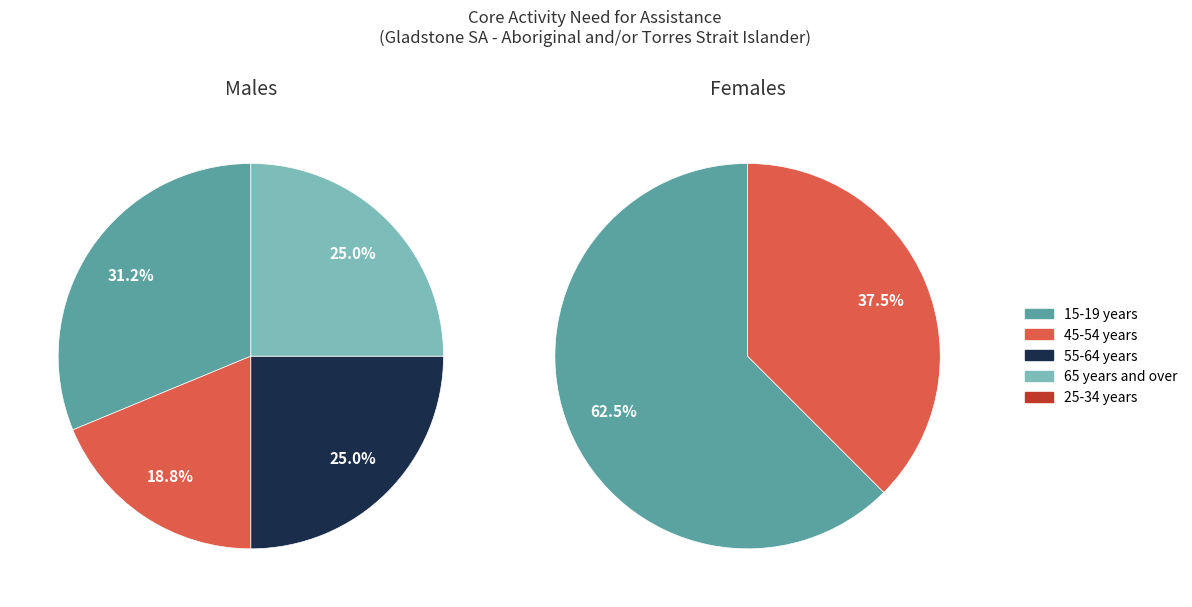

Is there a majority slice in this chart?

Yes